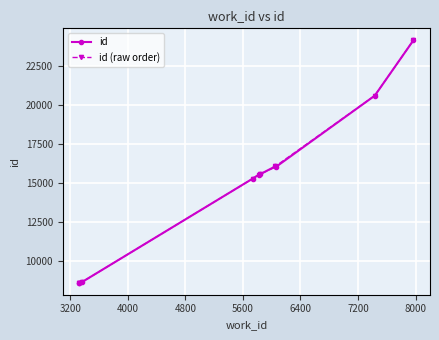

List the series in order of their peak value, highest first.

id, id (raw order)